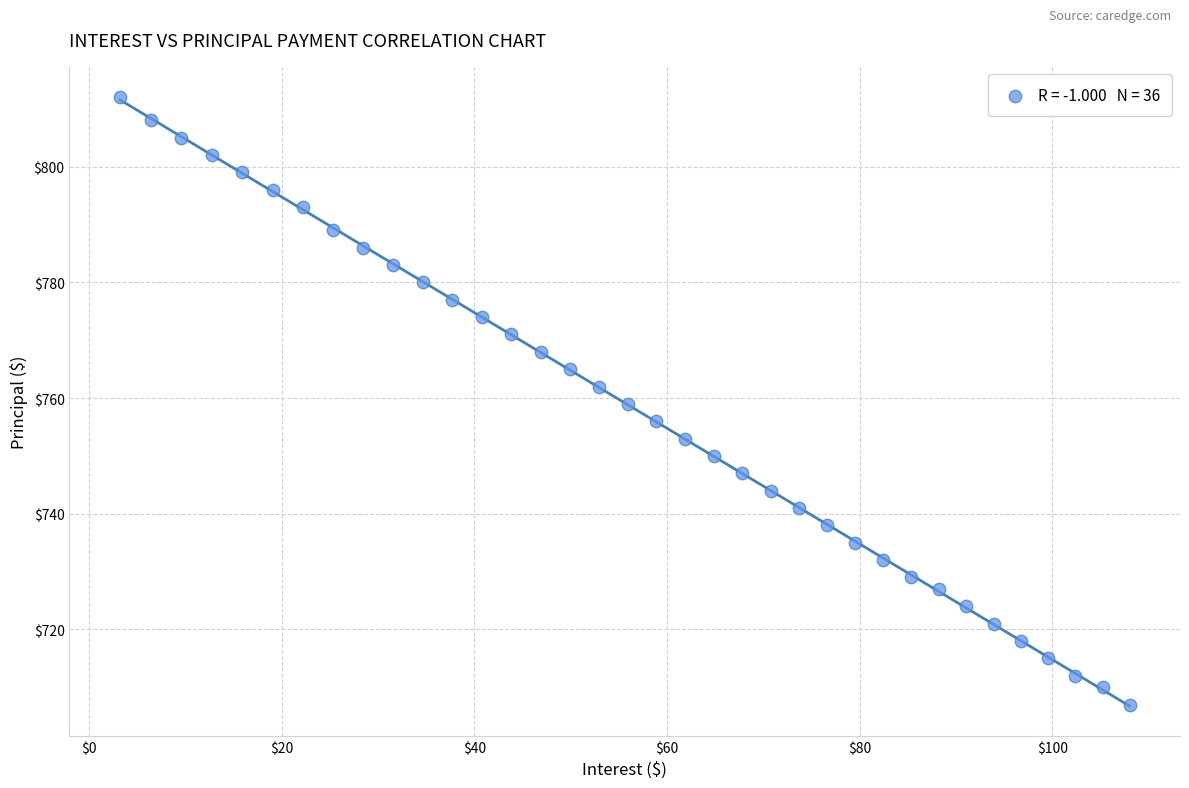

What is the range of Y values (max minus min)?

105